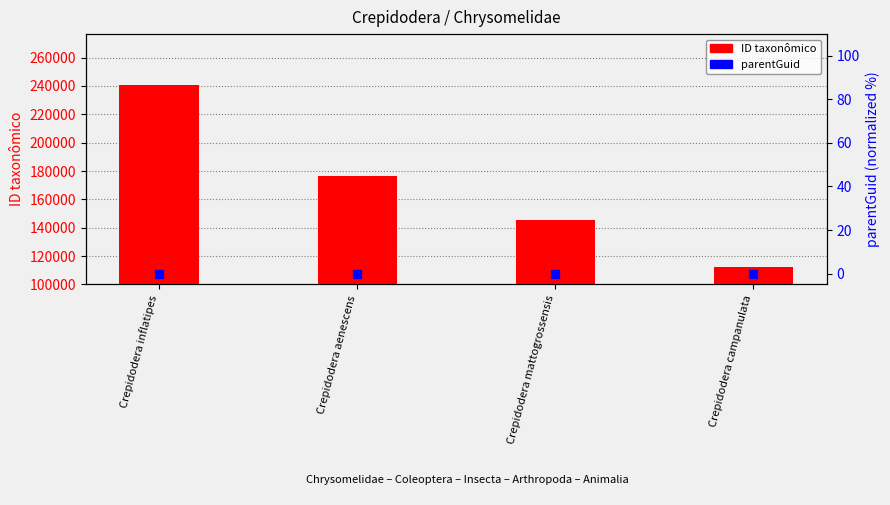

Which series has the largest Y range (max minus min)?

ID taxonômico